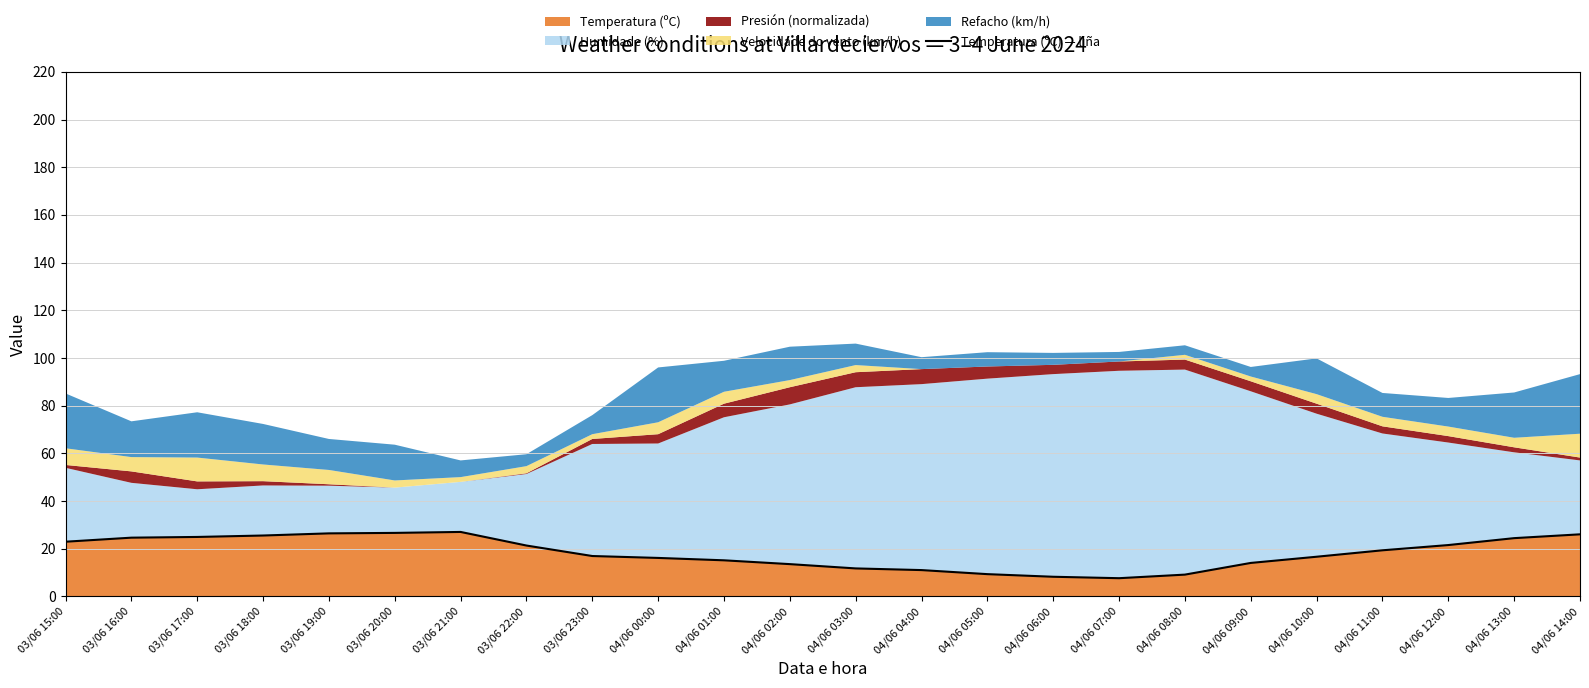

The chart shows a value of 9.3 at 04/06 05:00. True or false?

True